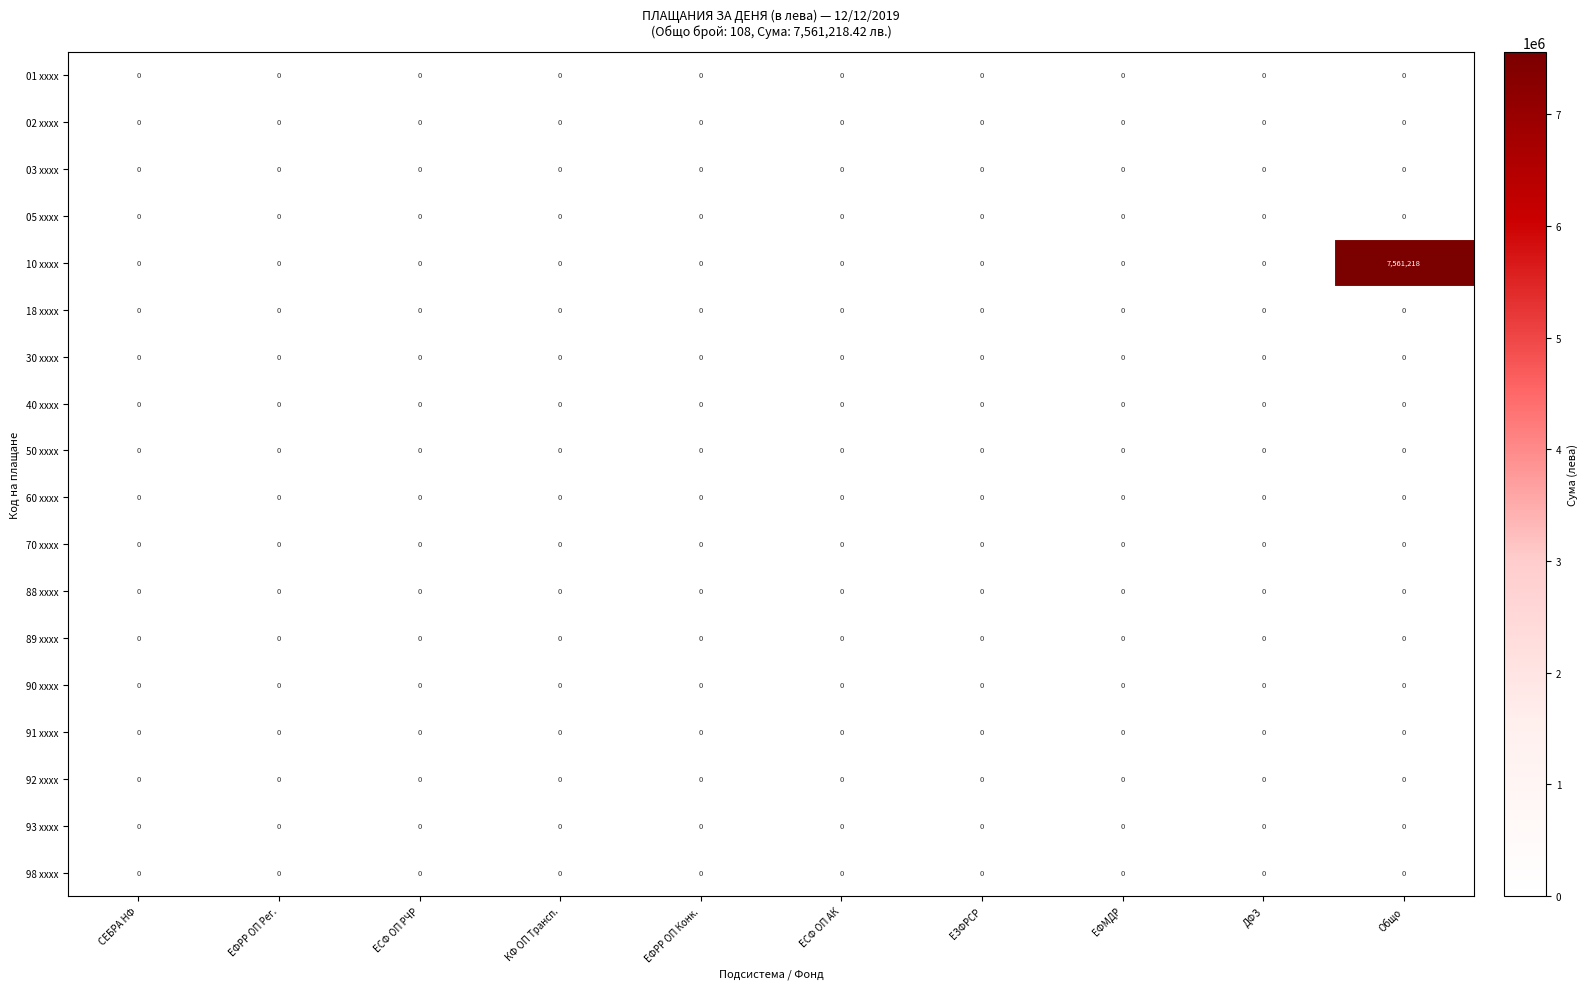

Which series has the largest range (max minus min)?

10 xxxx